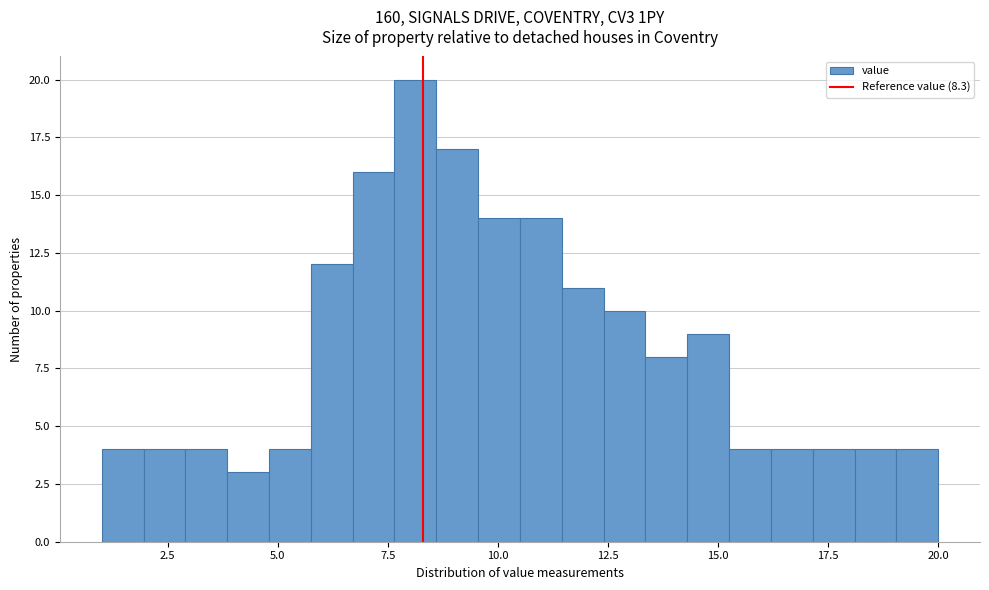

Read against the x-axis, roughly where is the centre of the tallest bar?

8.0